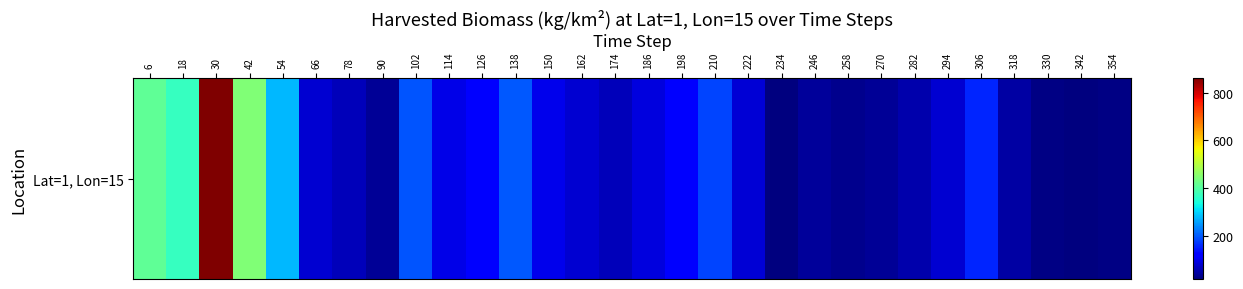

Reading left to right, extract all data points from this chart.

410.7	368.3	861.7	446.1	277.3	78.8	63.0	36.7	195.7	94.9	119.7	198.2	99.7	79.3	63.1	90.0	115.5	181.9	82.1	18.4	40.6	28.8	36.8	52.9	80.5	155.7	47.0	24.2	21.4	21.9